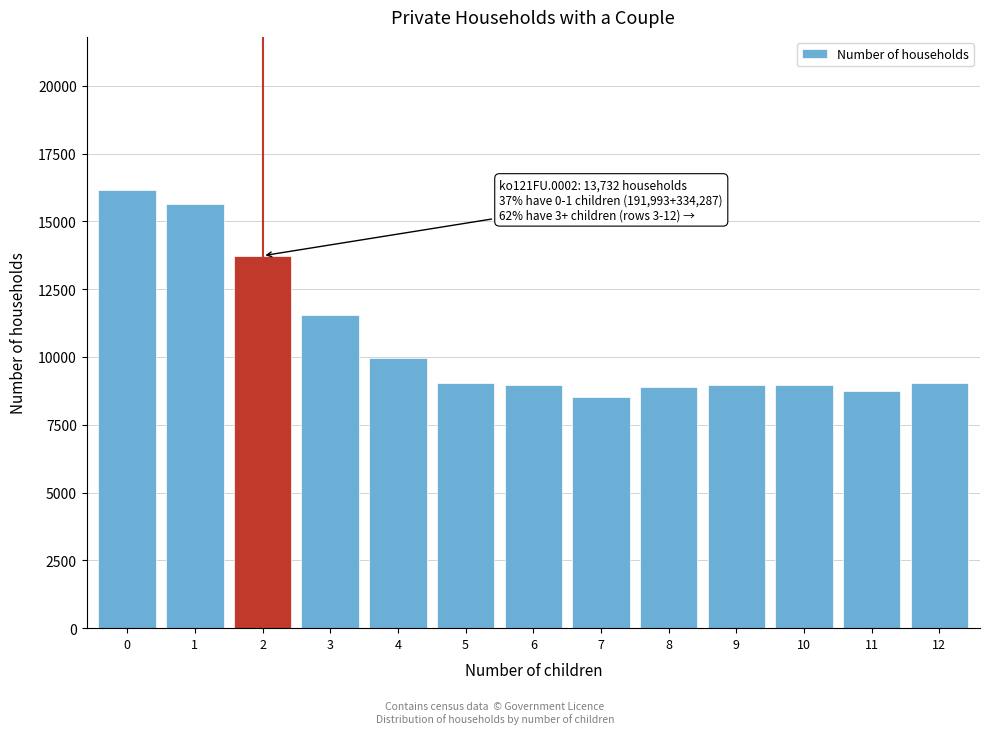

What is the difference between the maximum and minimum values?

7634